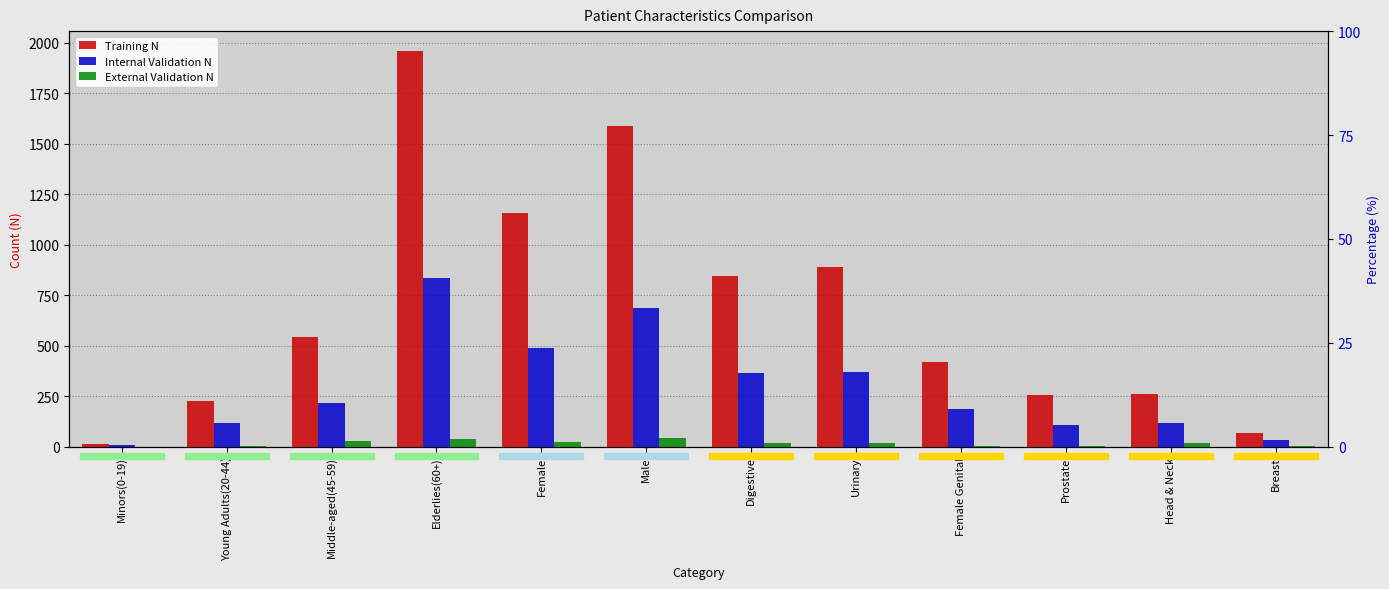

What is the difference between the maximum and second lowest values in the Training N series?

1891